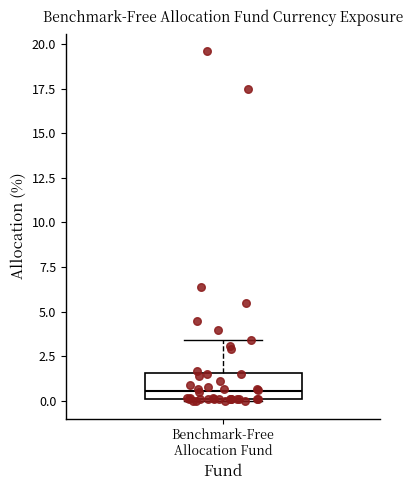

Where does the upper whisker of the box for Benchmark-Free Allocation Fund end on the y-axis? The values are not printed on the chart, so give them approximately, as read against the axis.

3.5